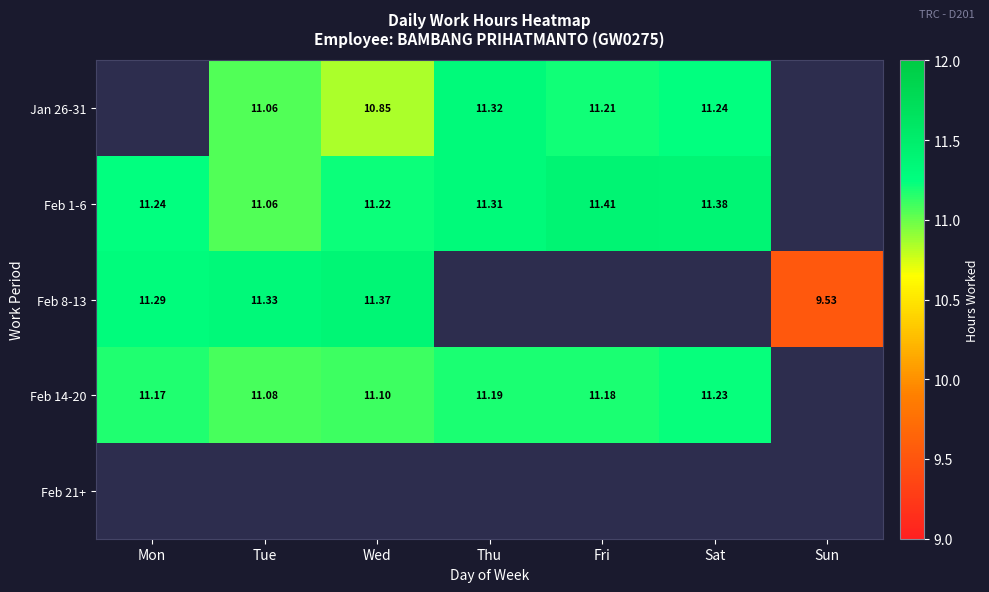

List the labels in order of Feb 1-6 value, smallest first.

Tue, Wed, Mon, Thu, Sat, Fri, Sun